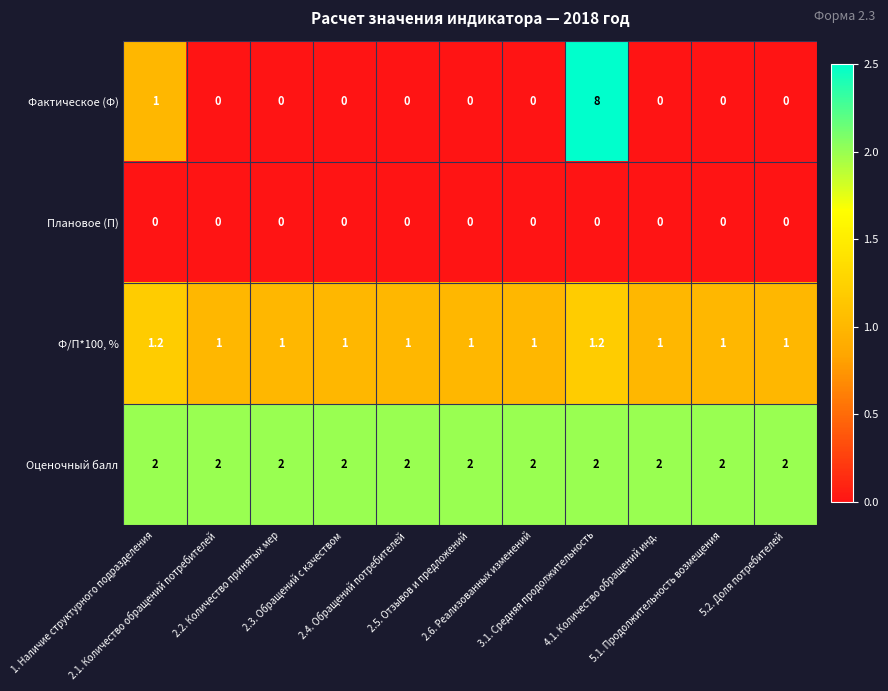

What is the maximum value shown in the chart?

8.0